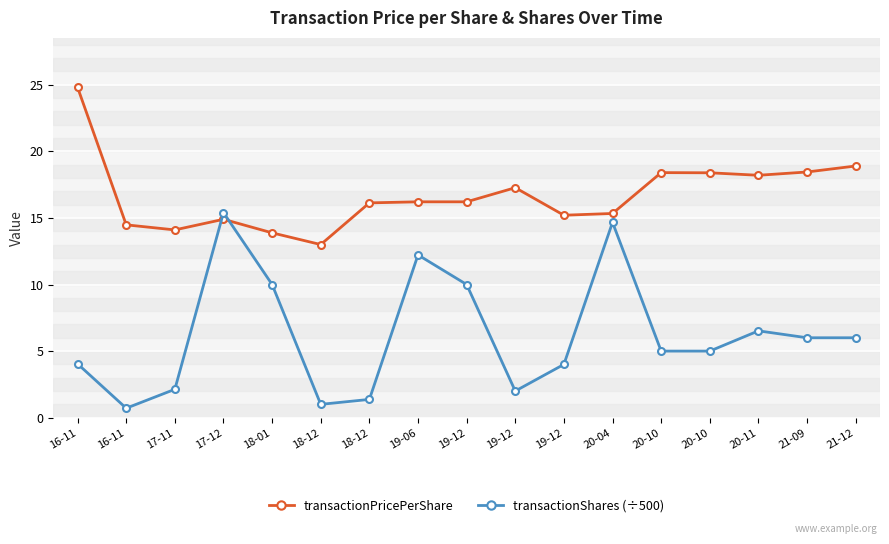

How many lines are shown in the chart?

2